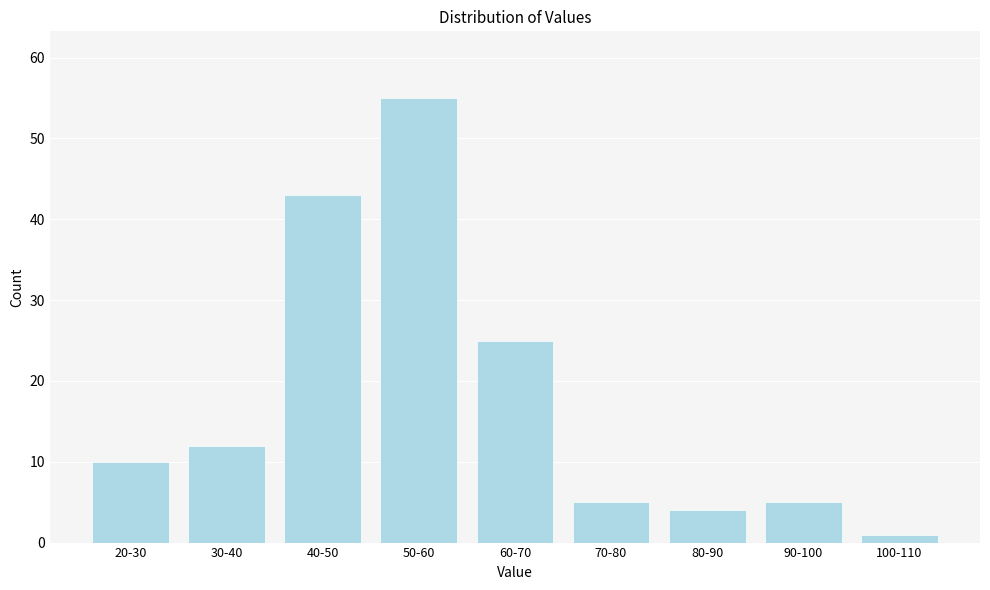

Reading left to right, list all the values displayed in this chart.

20-30=10	30-40=12	40-50=43	50-60=55	60-70=25	70-80=5	80-90=4	90-100=5	100-110=1